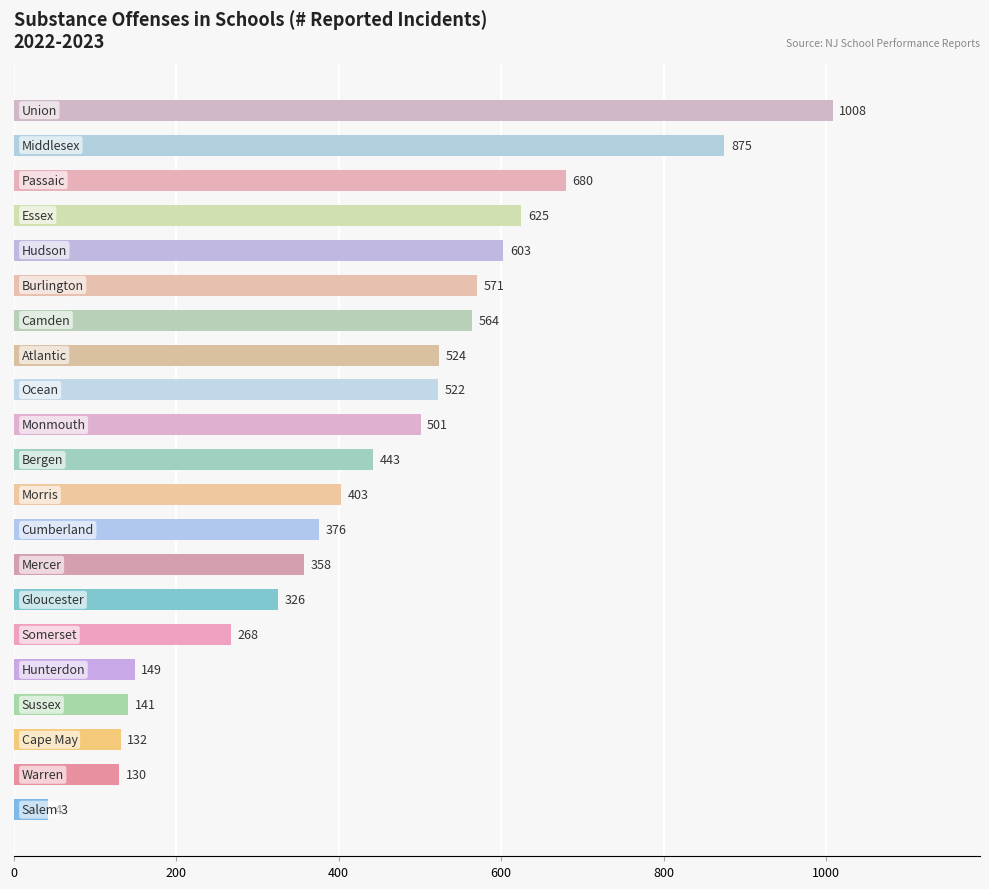

How many bars are there in total?

21